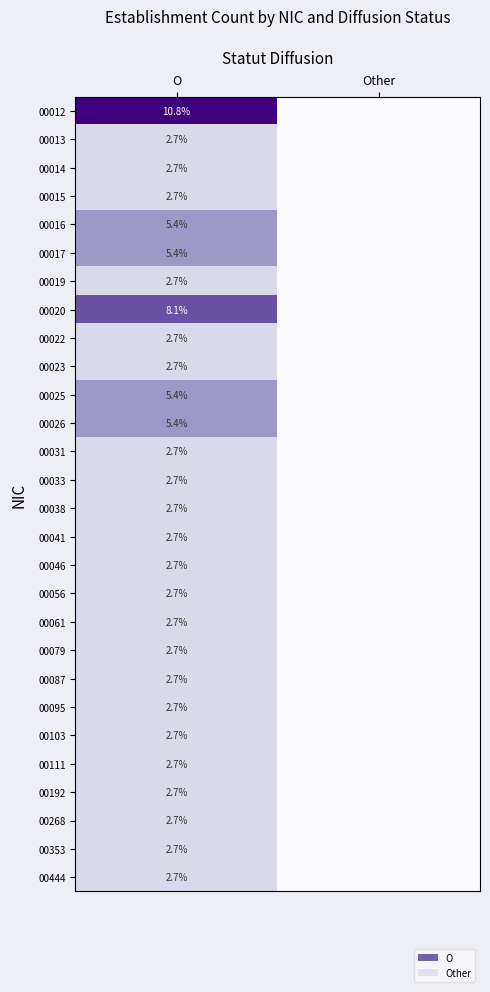

What is the difference between the highest and lowest values at O?

8.1